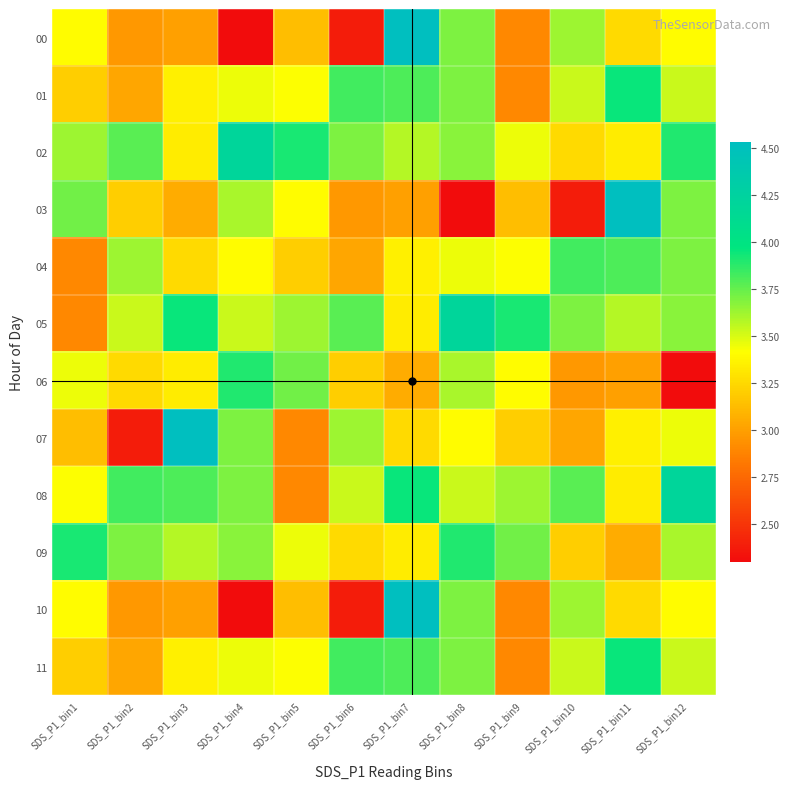

Which category has the highest value across all series?

SDS_P1_bin7